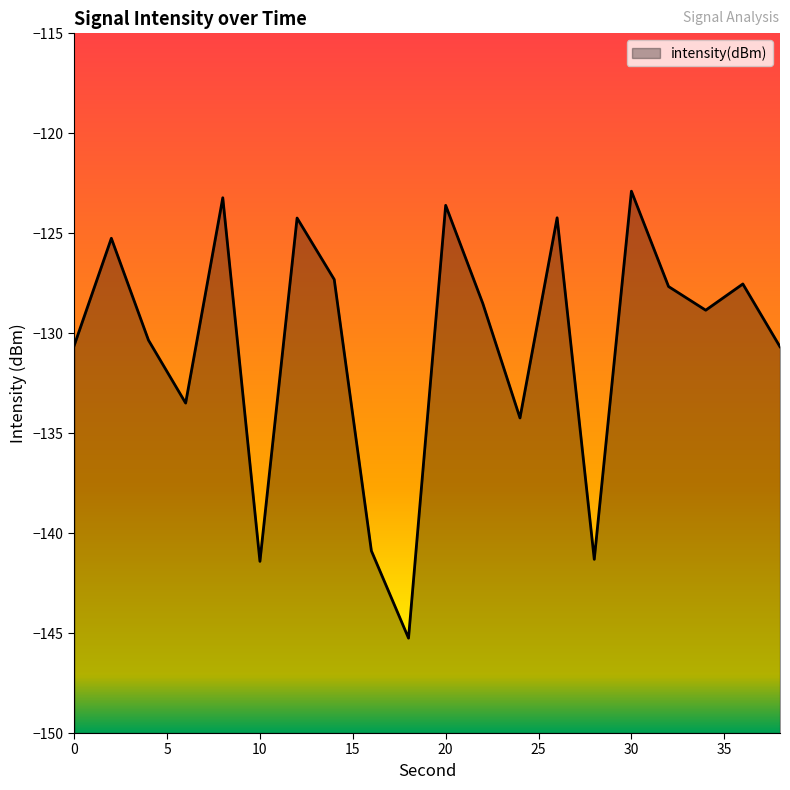

What is the greatest value displayed?

-122.9